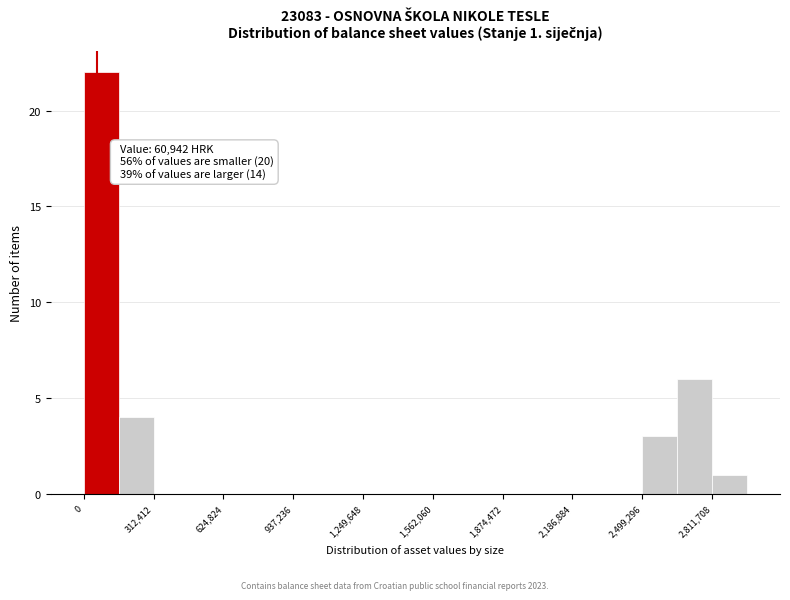

Read against the x-axis, roughly where is the centre of the tallest bar?

100000